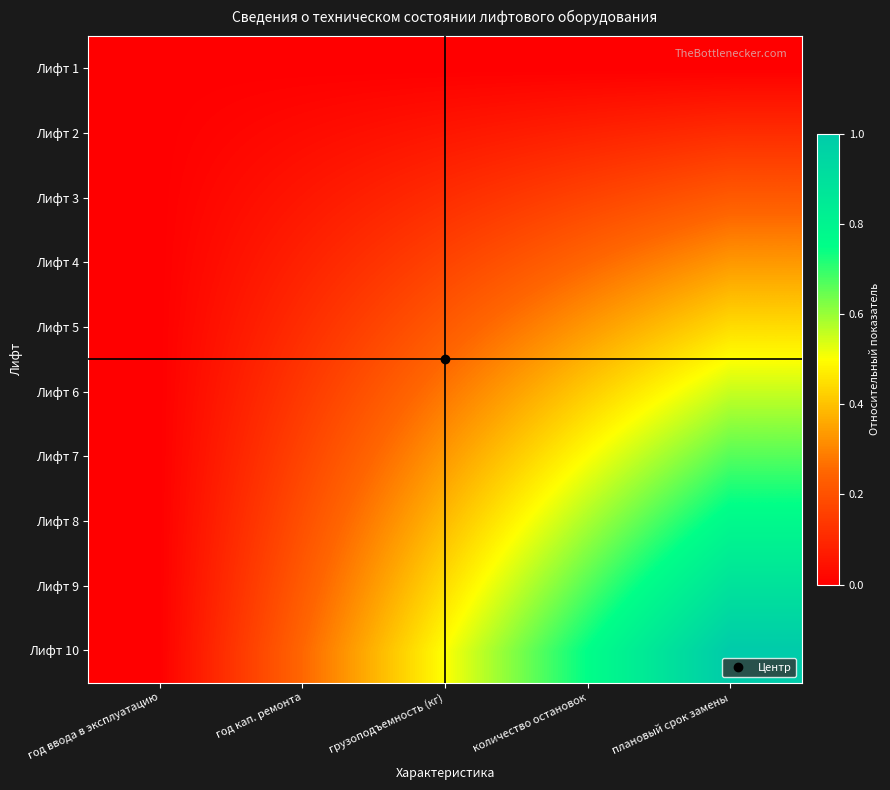

Reading left to right, transcribe all the data shown in this chart.

Лифт 1: год ввода в эксплуатацию=0.0	год кап. ремонта=0.0	грузоподъемность (кг)=0.0	количество остановок=0.0	плановый срок замены=0.0
Лифт 2: год ввода в эксплуатацию=0.0	год кап. ремонта=0.0	грузоподъемность (кг)=0.1	количество остановок=0.1	плановый срок замены=0.1
Лифт 3: год ввода в эксплуатацию=0.0	год кап. ремонта=0.1	грузоподъемность (кг)=0.1	количество остановок=0.2	плановый срок замены=0.2
Лифт 4: год ввода в эксплуатацию=0.0	год кап. ремонта=0.1	грузоподъемность (кг)=0.2	количество остановок=0.2	плановый срок замены=0.3
Лифт 5: год ввода в эксплуатацию=0.0	год кап. ремонта=0.1	грузоподъемность (кг)=0.2	количество остановок=0.3	плановый срок замены=0.4
Лифт 6: год ввода в эксплуатацию=0.0	год кап. ремонта=0.1	грузоподъемность (кг)=0.3	количество остановок=0.4	плановый срок замены=0.6
Лифт 7: год ввода в эксплуатацию=0.0	год кап. ремонта=0.2	грузоподъемность (кг)=0.3	количество остановок=0.5	плановый срок замены=0.7
Лифт 8: год ввода в эксплуатацию=0.0	год кап. ремонта=0.2	грузоподъемность (кг)=0.4	количество остановок=0.6	плановый срок замены=0.8
Лифт 9: год ввода в эксплуатацию=0.0	год кап. ремонта=0.2	грузоподъемность (кг)=0.4	количество остановок=0.7	плановый срок замены=0.9
Лифт 10: год ввода в эксплуатацию=0.0	год кап. ремонта=0.2	грузоподъемность (кг)=0.5	количество остановок=0.8	плановый срок замены=1.0